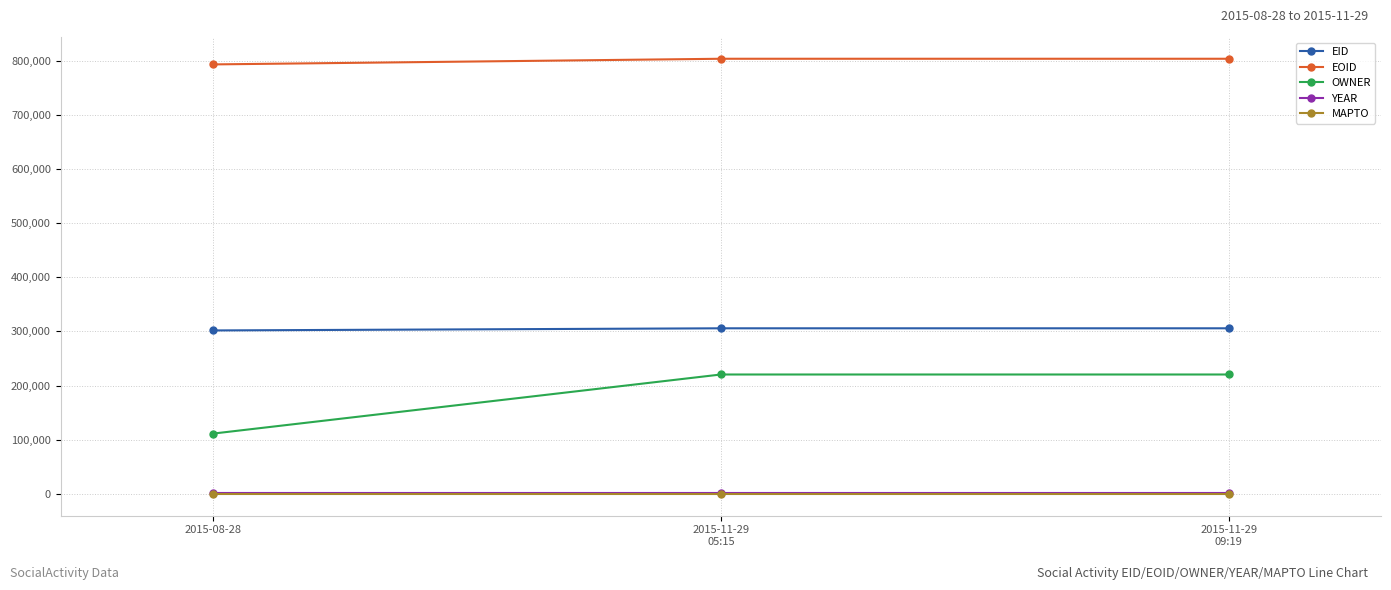

What is the value of the YEAR point at the 1st from the left?

2015